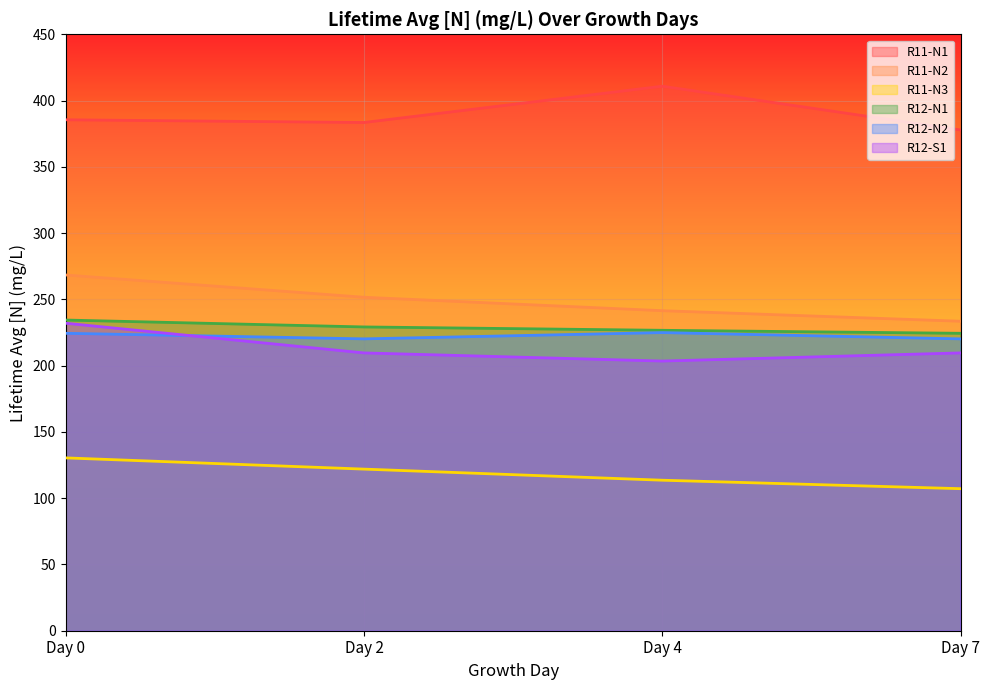

Which series has the widest spread of values?

R11-N2